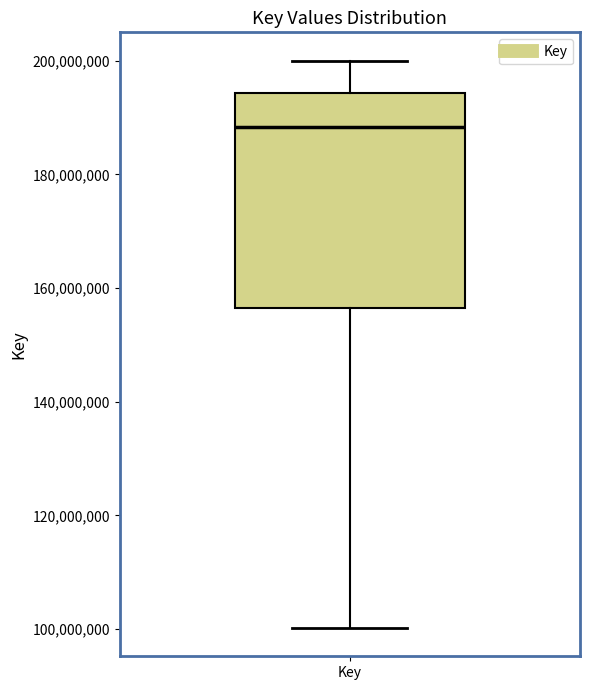

Read this box plot against the y-axis: the position of the median line, the range covered by the box, and the ends of both whiskers. The values are not printed on the chart, so give them approximately, as read against the axis.

median 188000000, box 156000000 to 194000000, whiskers 100000000 to 200000000